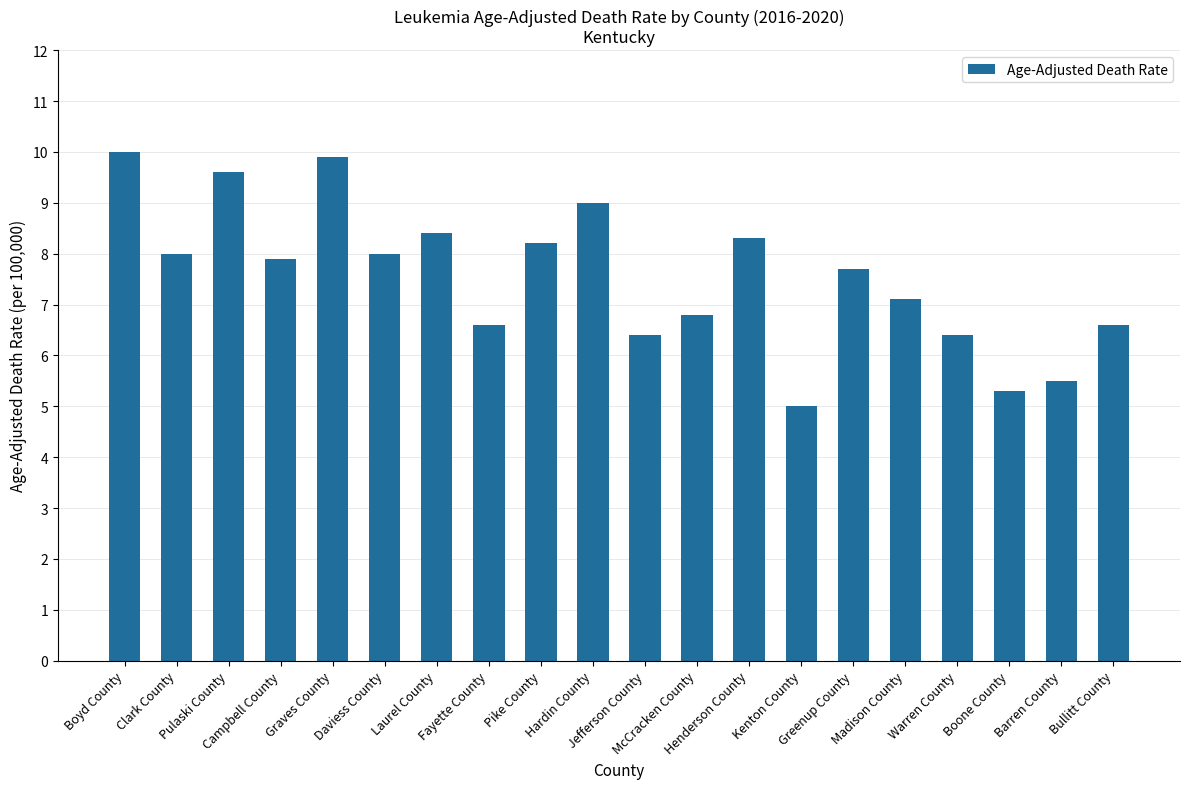

What is the sum of all values?

150.7